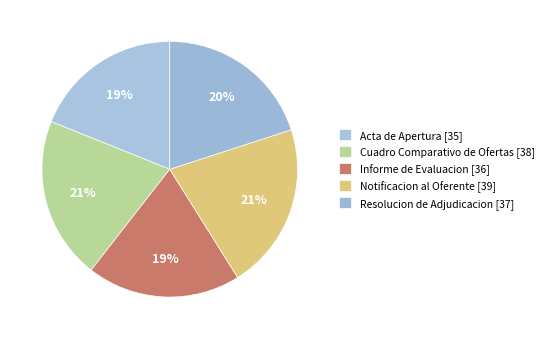

How many segments does this pie chart have?

5